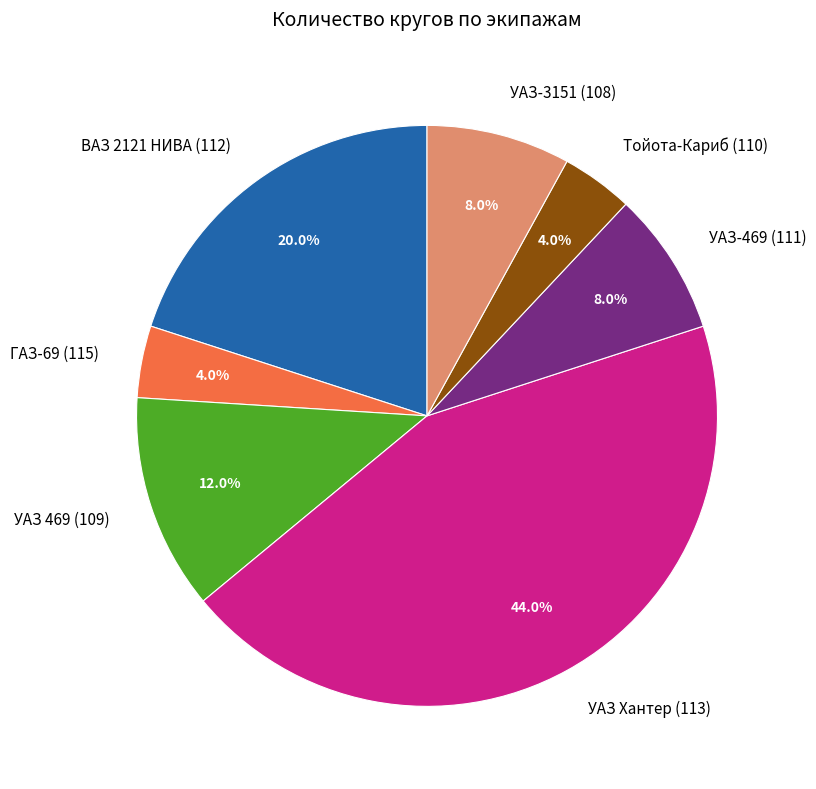

Does Тойота-Кариб (110) represent more than half of the total?

No